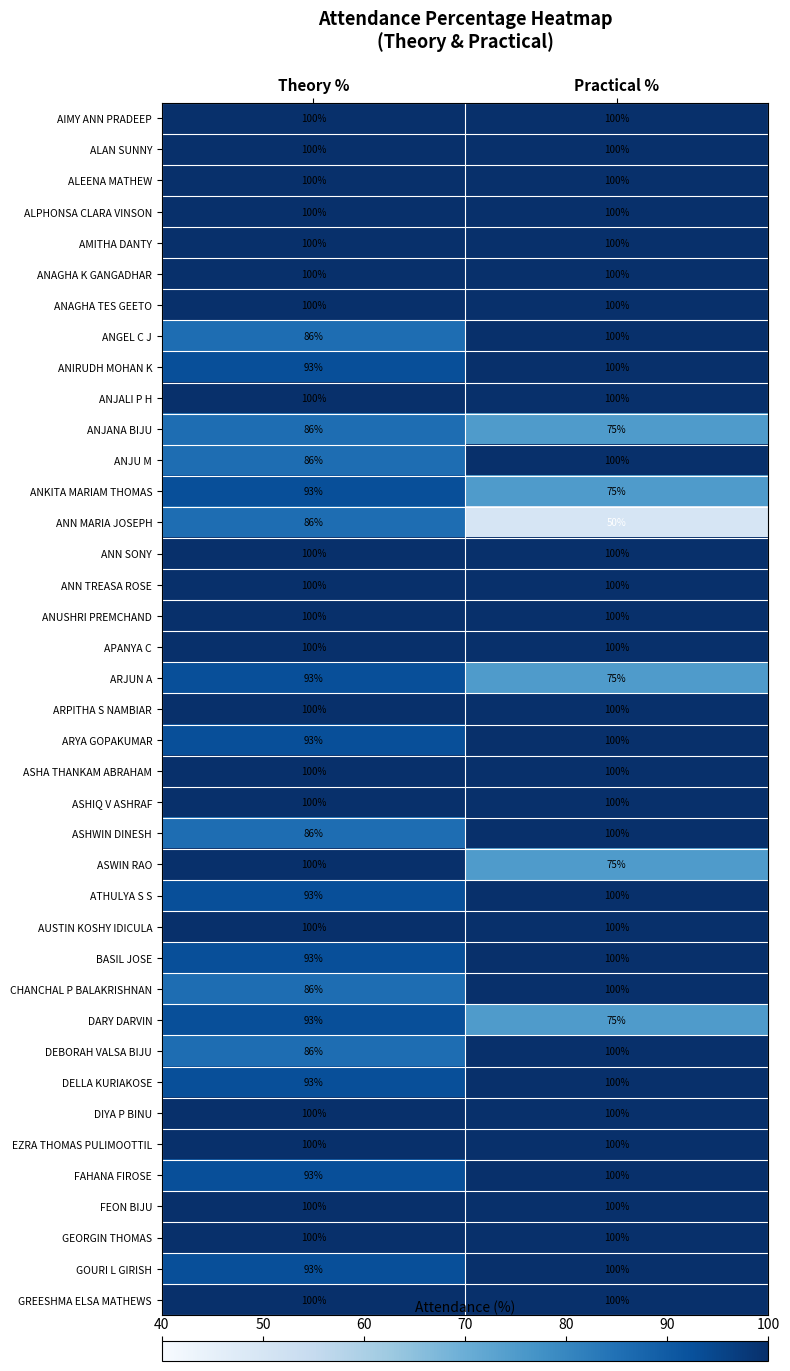

At which label is BASIL JOSE closest to 96?

Theory %